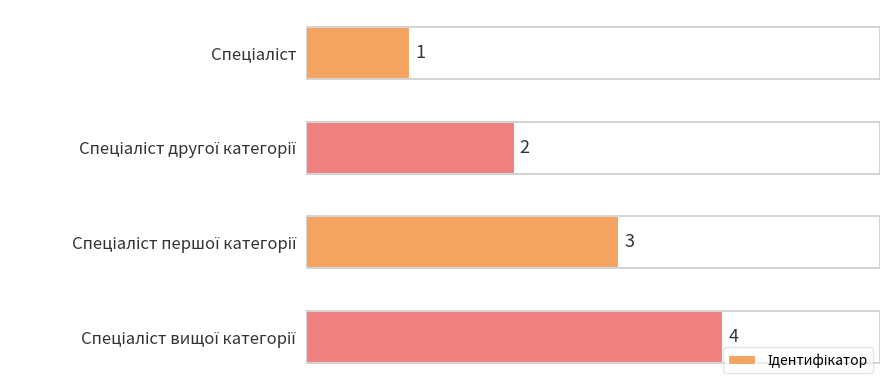

Count the values in the range 2 to 4.

3